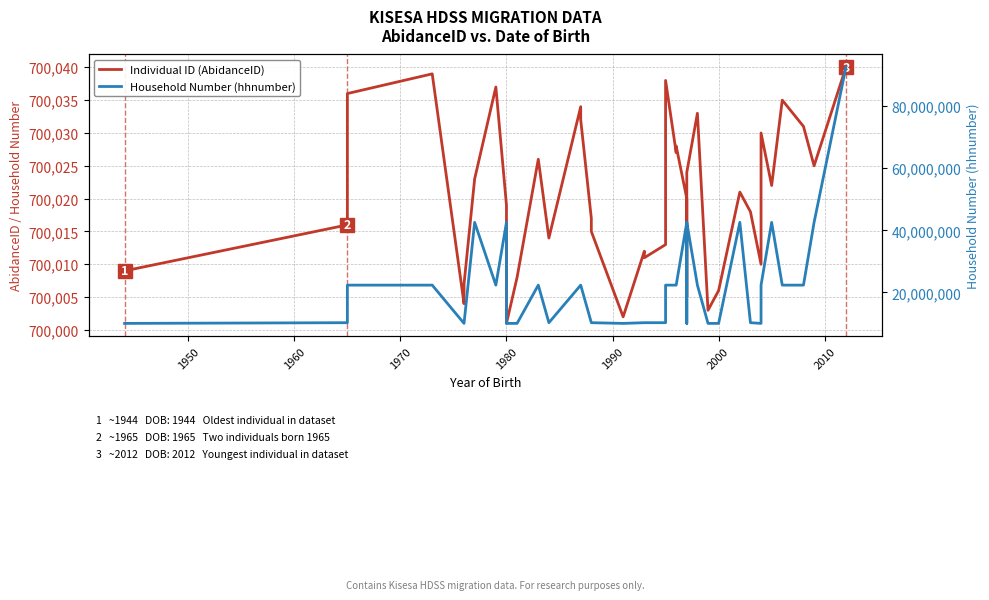

What is the label of the 10th point from the left?

1980